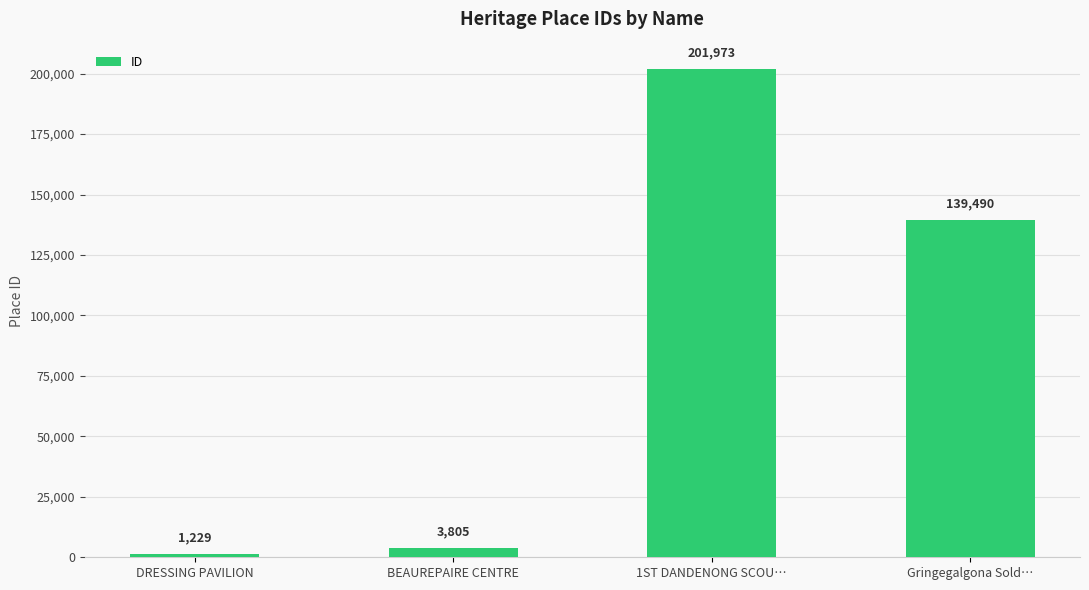

What is the average value?

86624